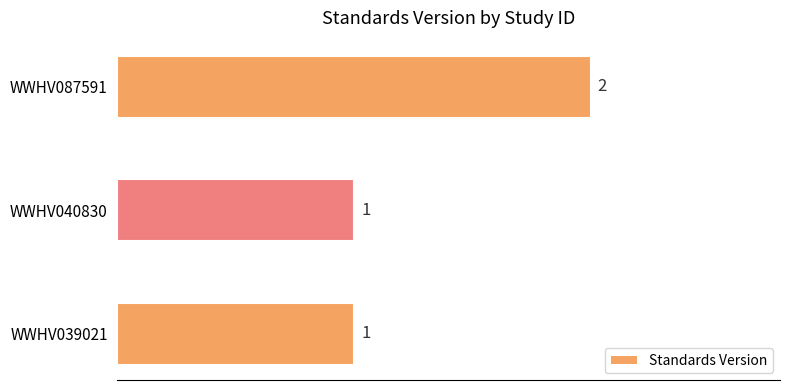

How many data points does each series have?

3